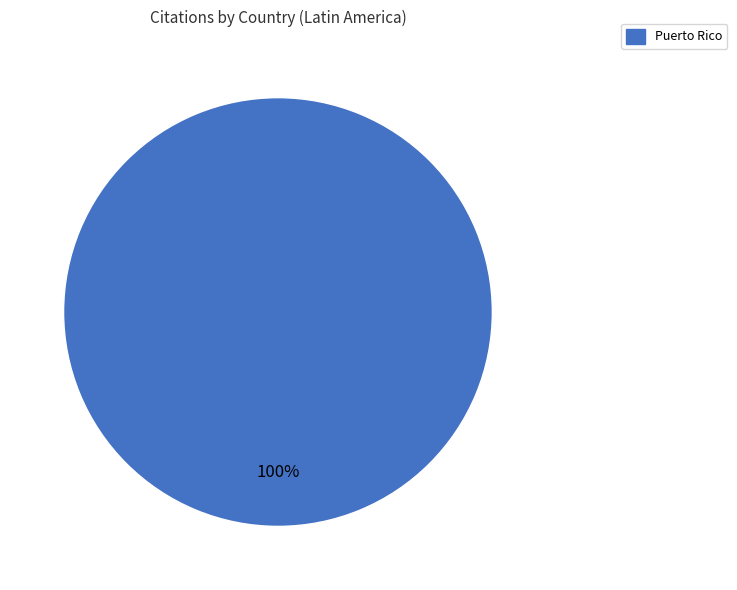

Does any single category account for the majority?

Yes